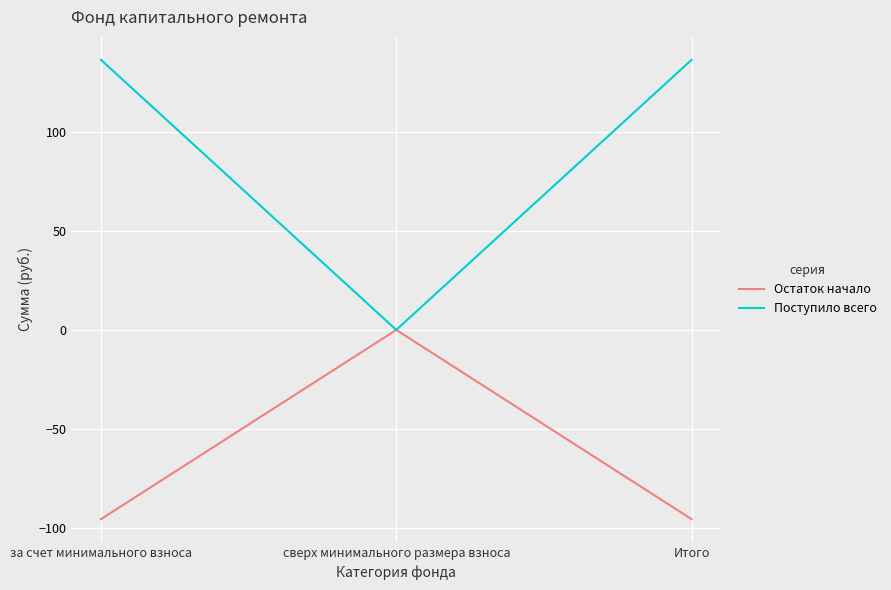

What is the total value across all series at за счет минимального взноса?

40.9